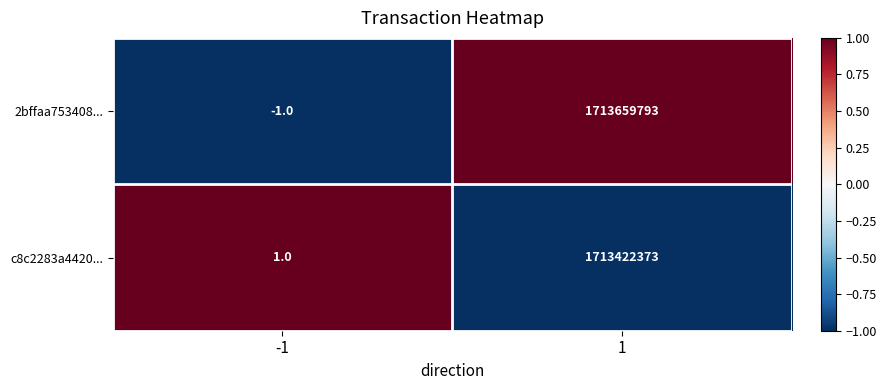

How many series are shown in this chart?

2